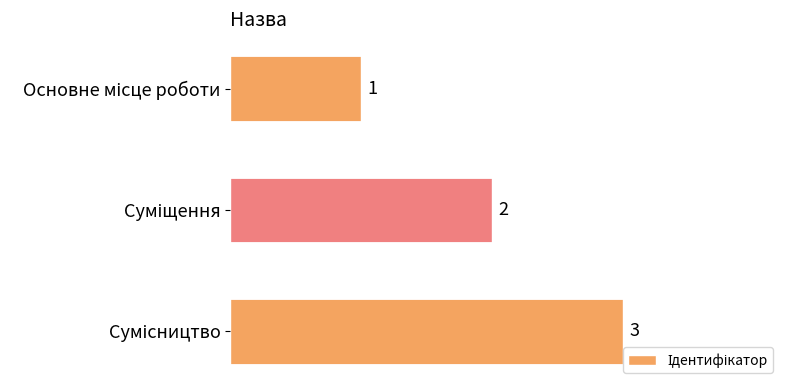

Count the values in the range 1 to 3.

3